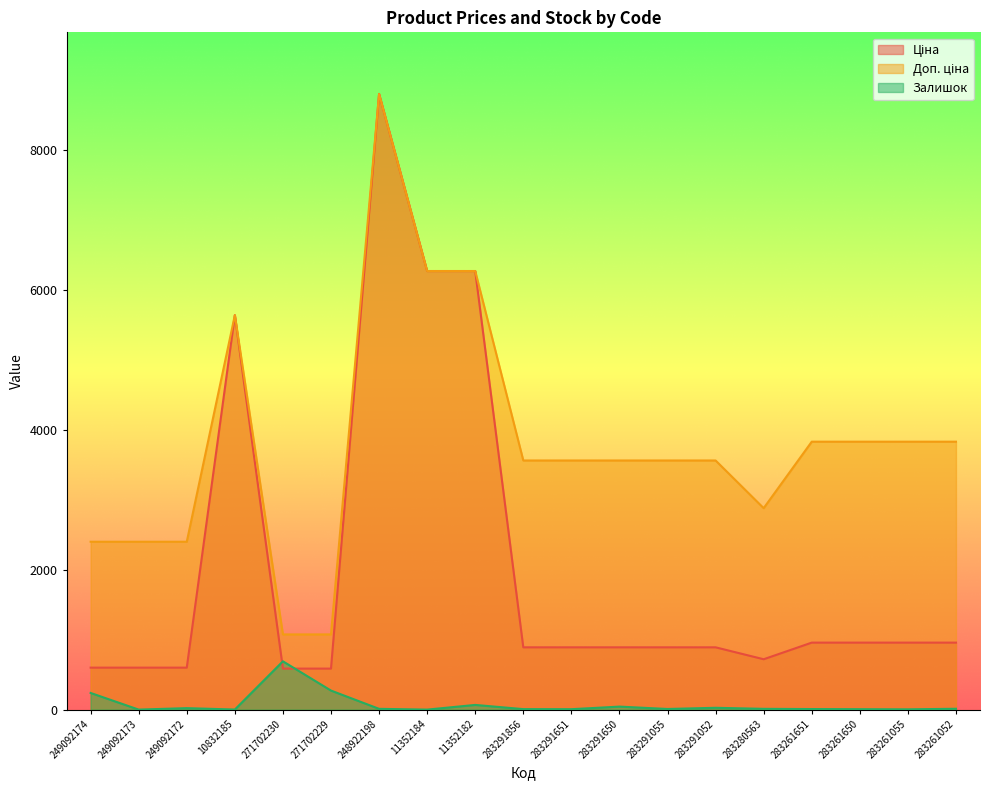

Which series changed the most between 249092174 and 11352184?

Ціна